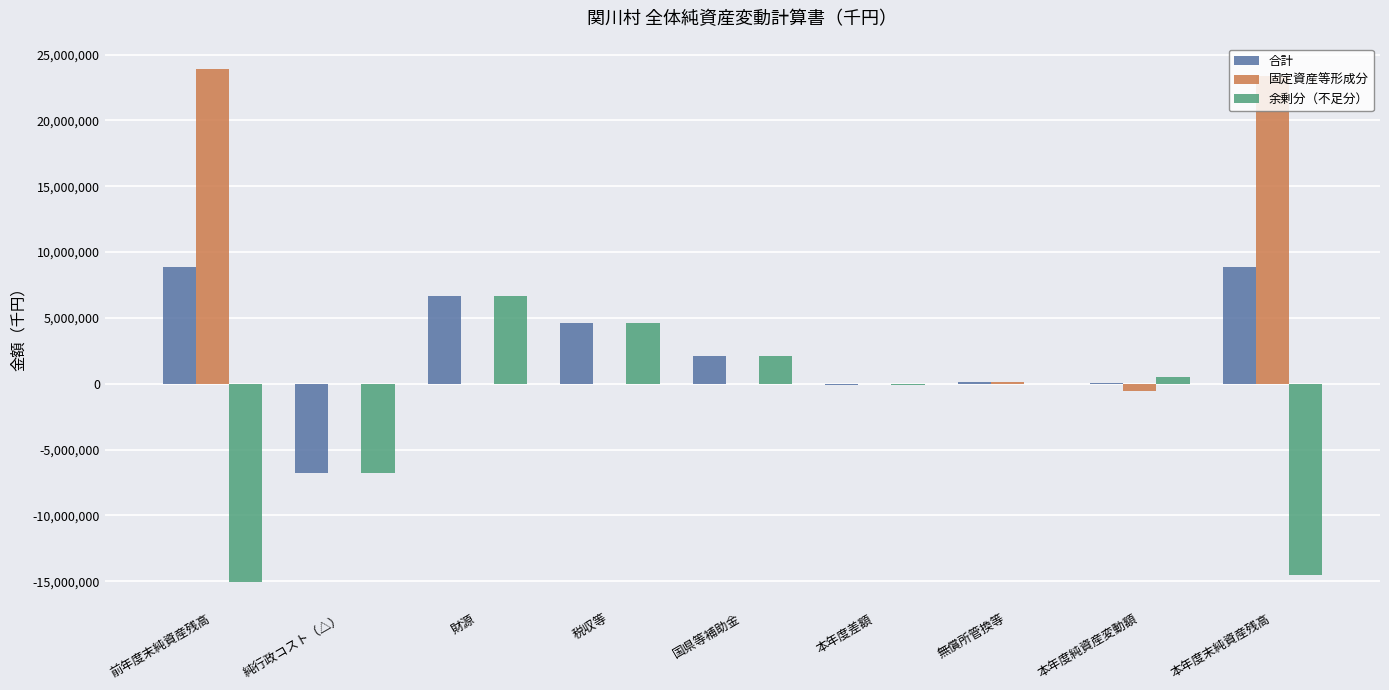

What are all the series names shown in the legend?

合計, 固定資産等形成分, 余剰分（不足分）